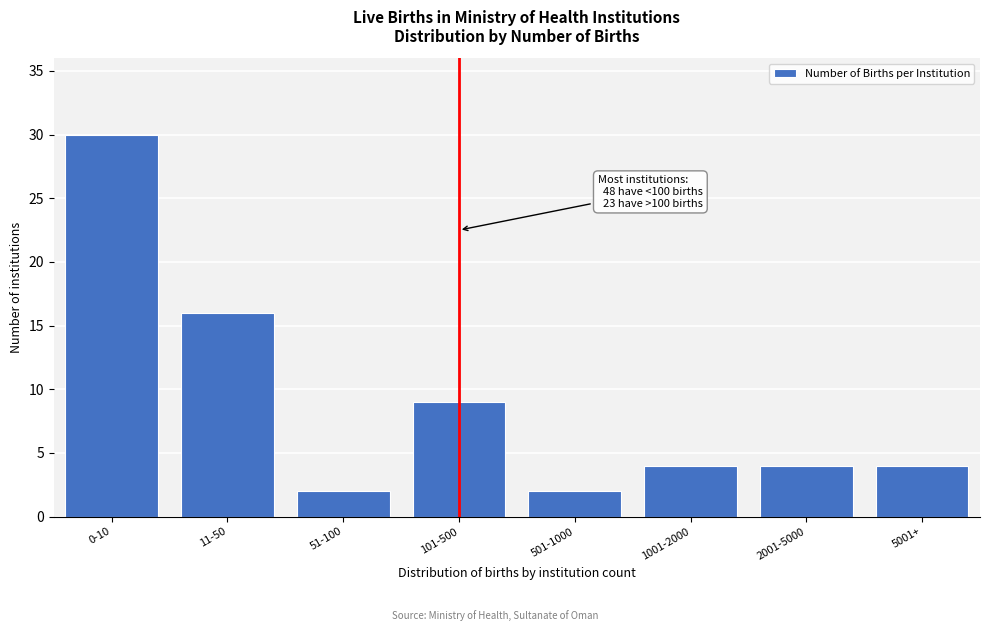

Reading right to left, transcribe all the data shown in this chart.

5001+=4	2001-5000=4	1001-2000=4	501-1000=2	101-500=9	51-100=2	11-50=16	0-10=30